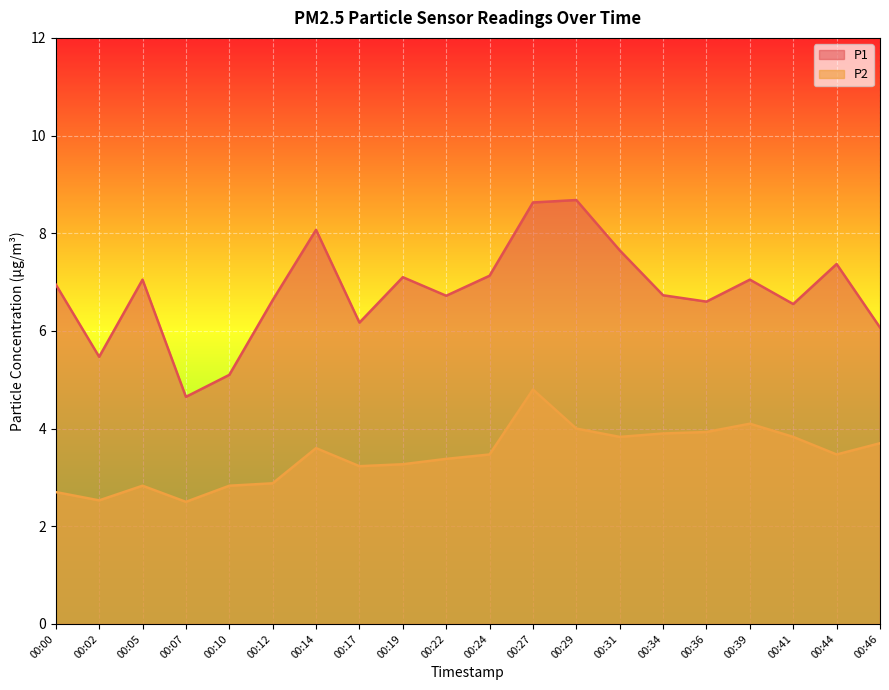

The value of P2 at 00:05 is 0.6. True or false?

False